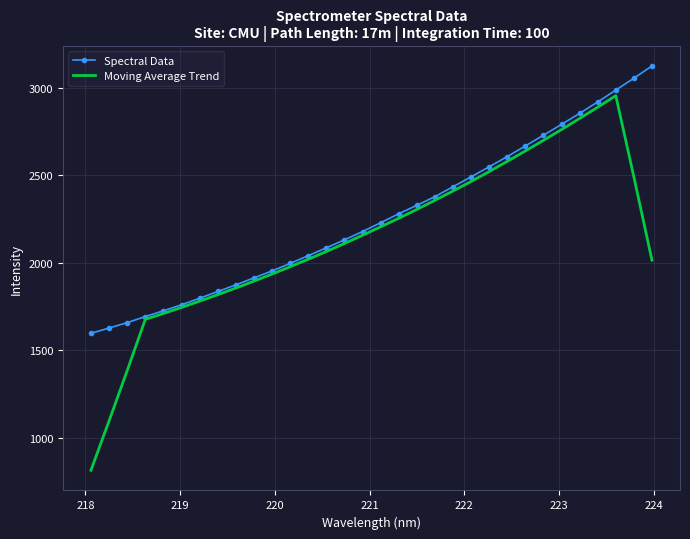

List the series in order of their peak value, lowest first.

Moving Average Trend, Spectral Data